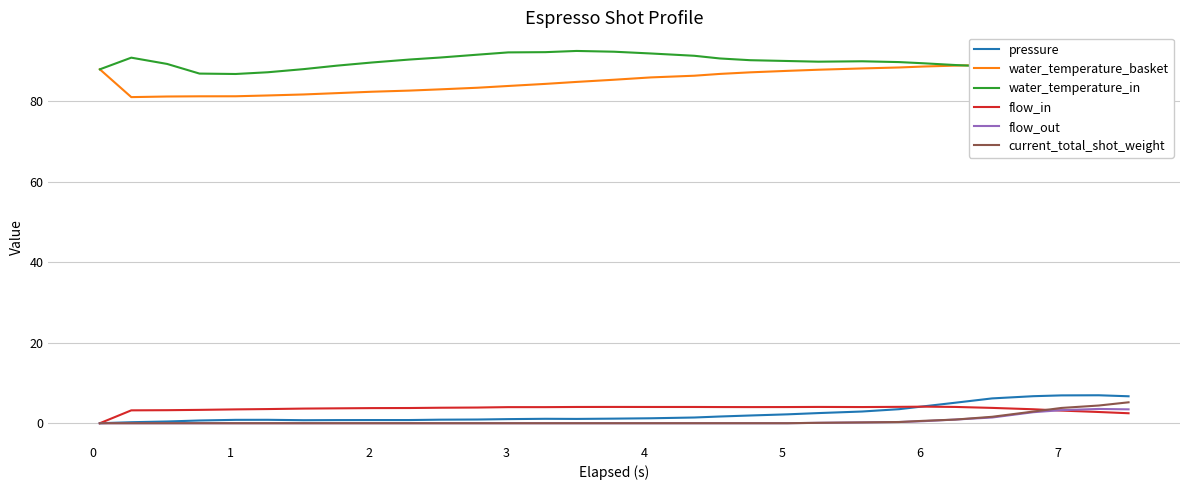

True or false: water_temperature_in and flow_in intersect in this chart.

False